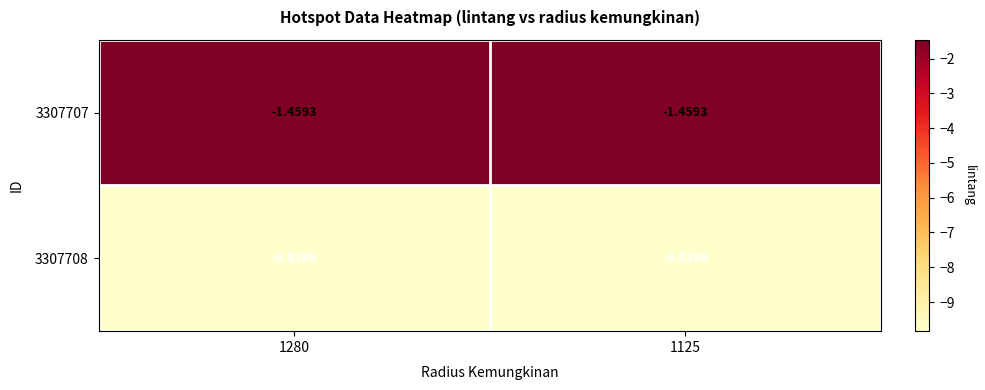

Is the value of 3307707 at 1280 greater than the value of 3307708 at 1125?

Yes